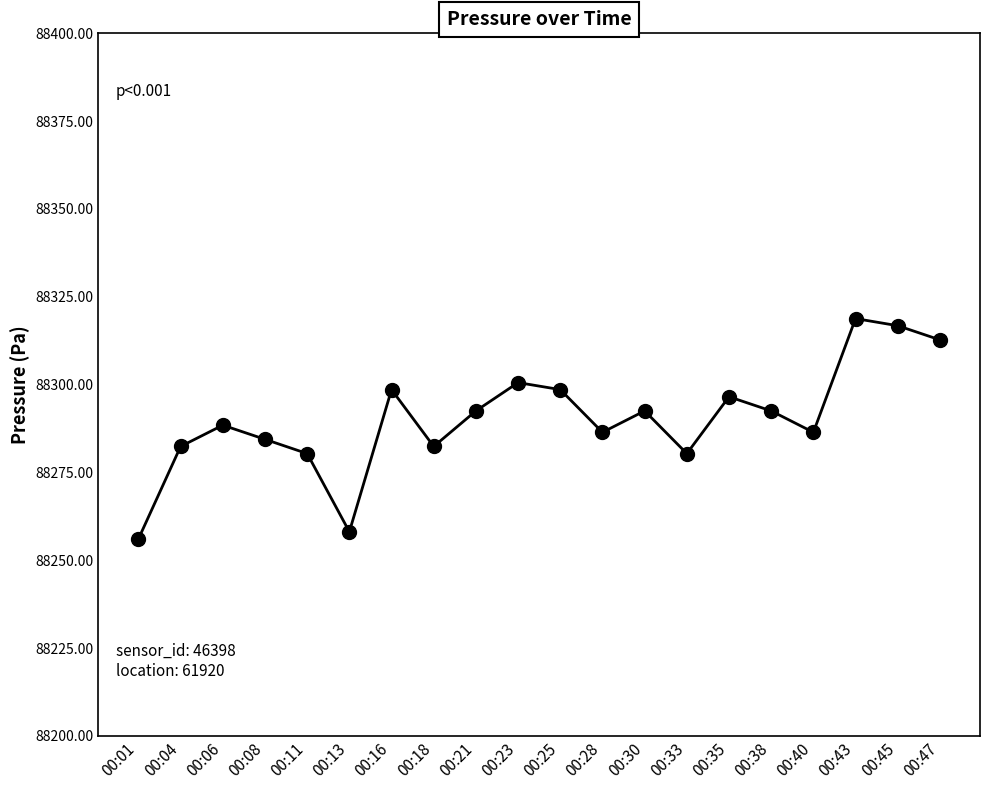

Read the value at 00:25.

88298.6